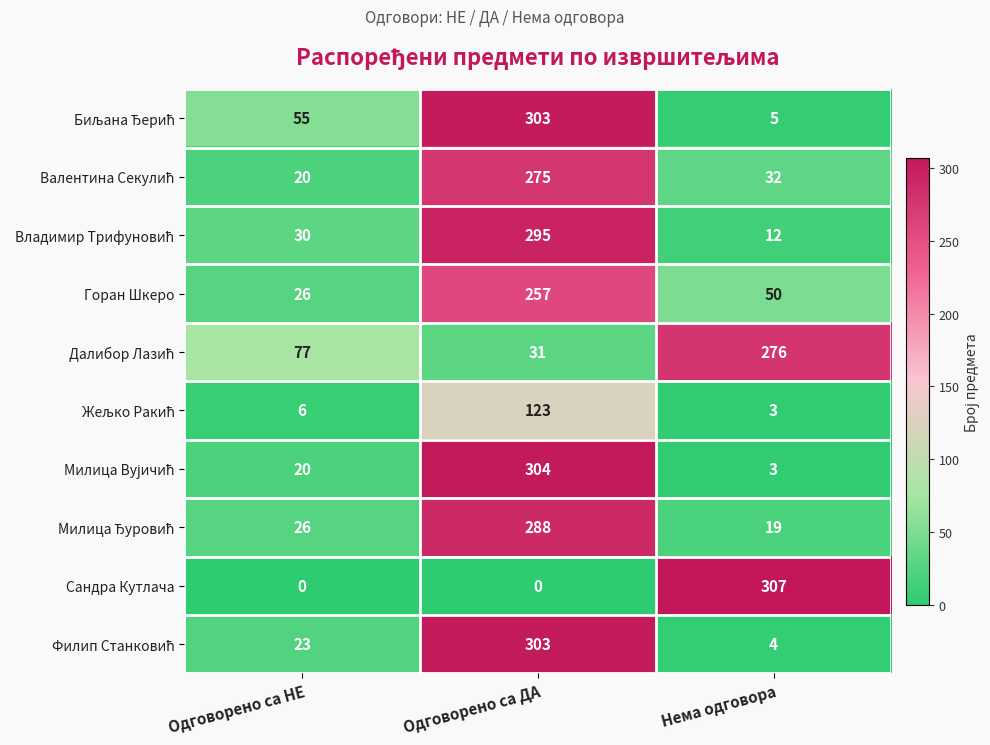

Which category has the highest value across all series?

Нема одговора